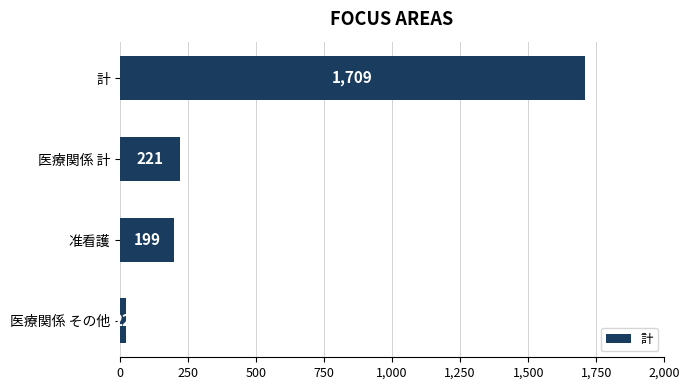

At which label is the value closest to 865?

医療関係 計